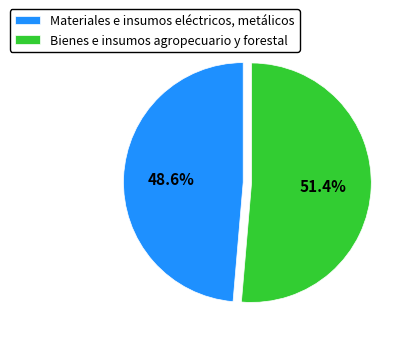

Rank the categories by value from lowest to highest.

Materiales e insumos eléctricos, metálicos, Bienes e insumos agropecuario y forestal